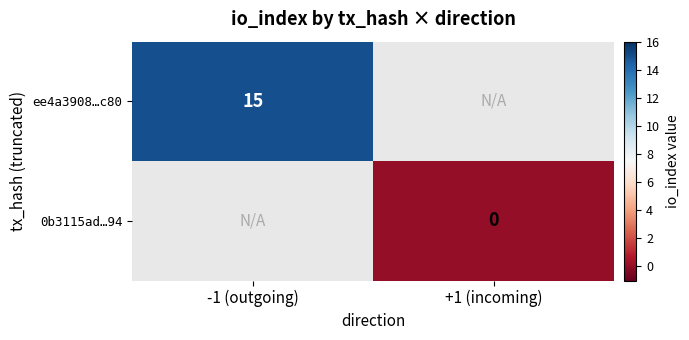

The ee4a3908…c80 series shows 23 at -1 (outgoing). True or false?

False